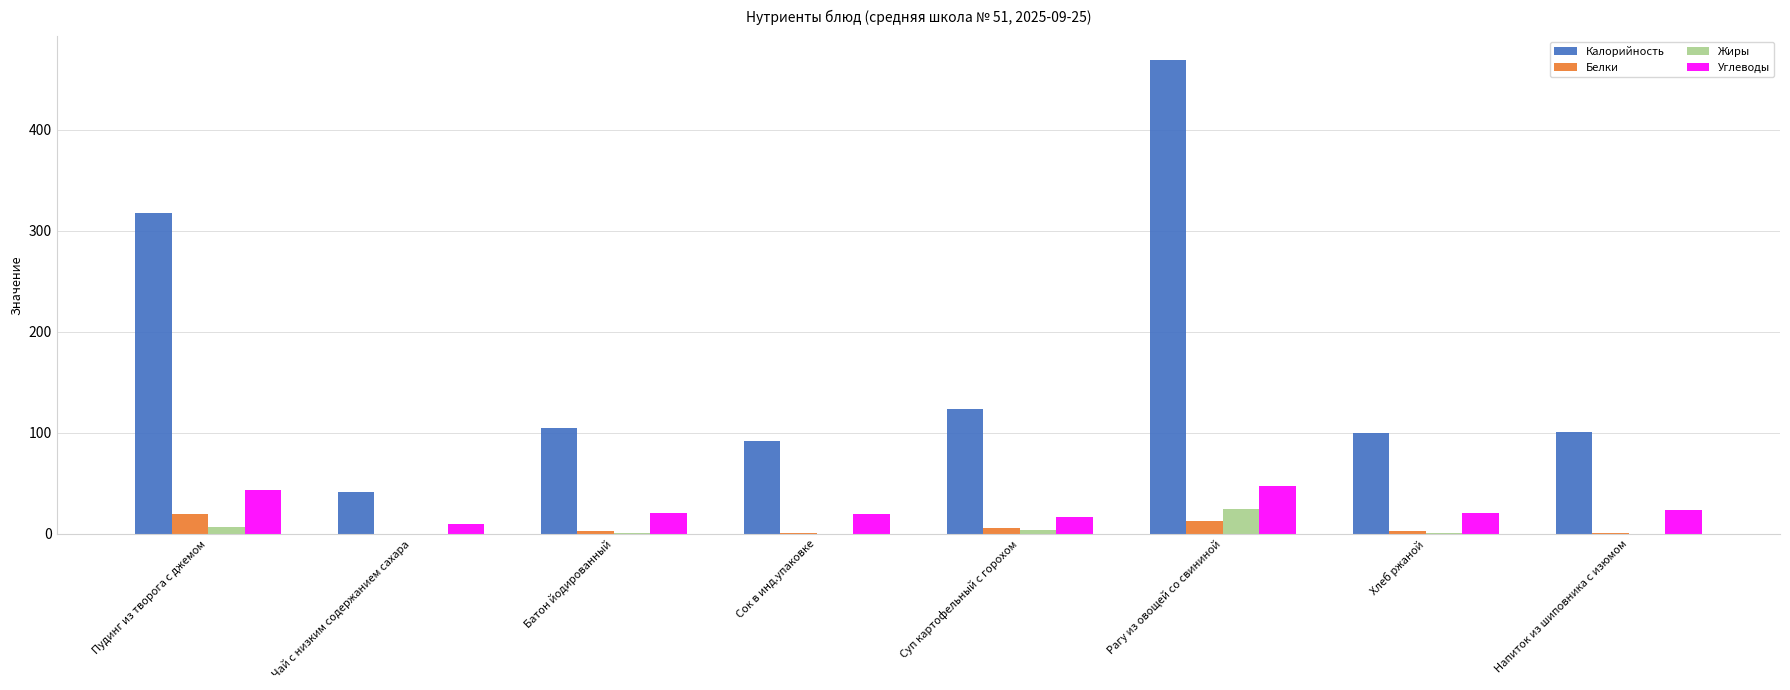

At which category is the sum across all series the highest?

Рагу из овощей со свининой